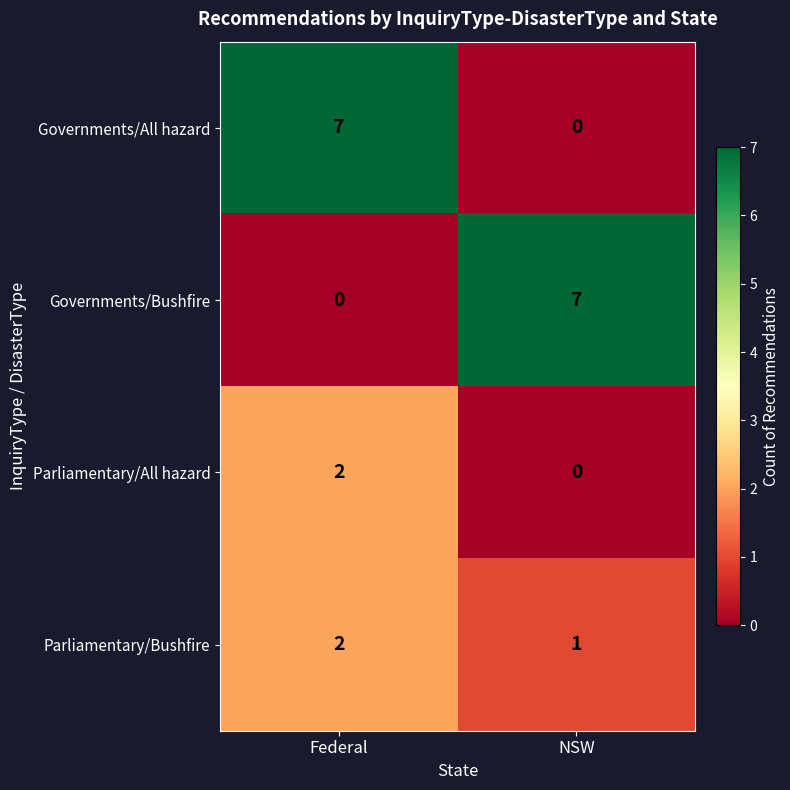

Which category has the highest value in the Parliamentary/Bushfire series?

Federal